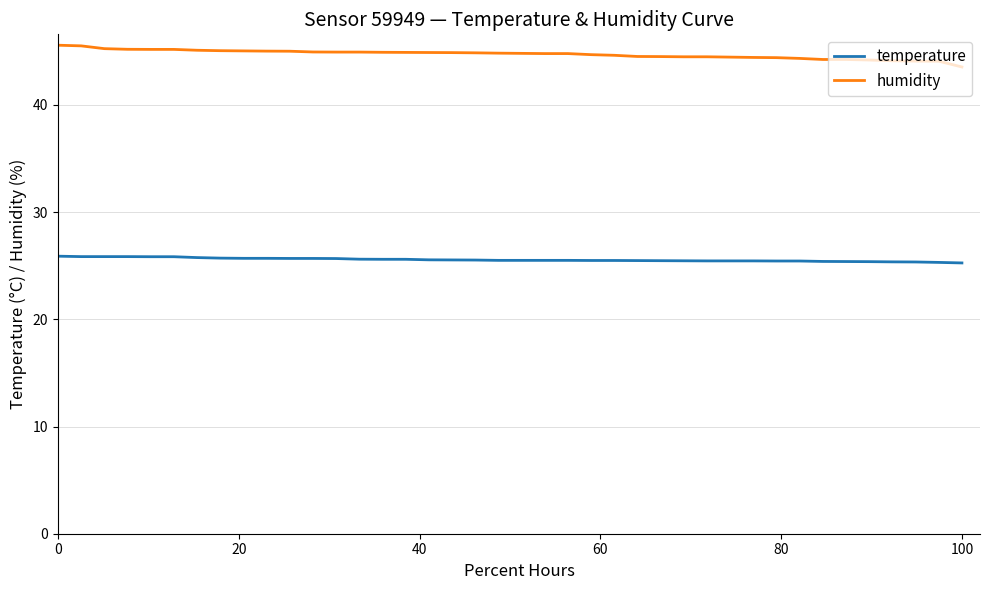

How many lines are shown in the chart?

2